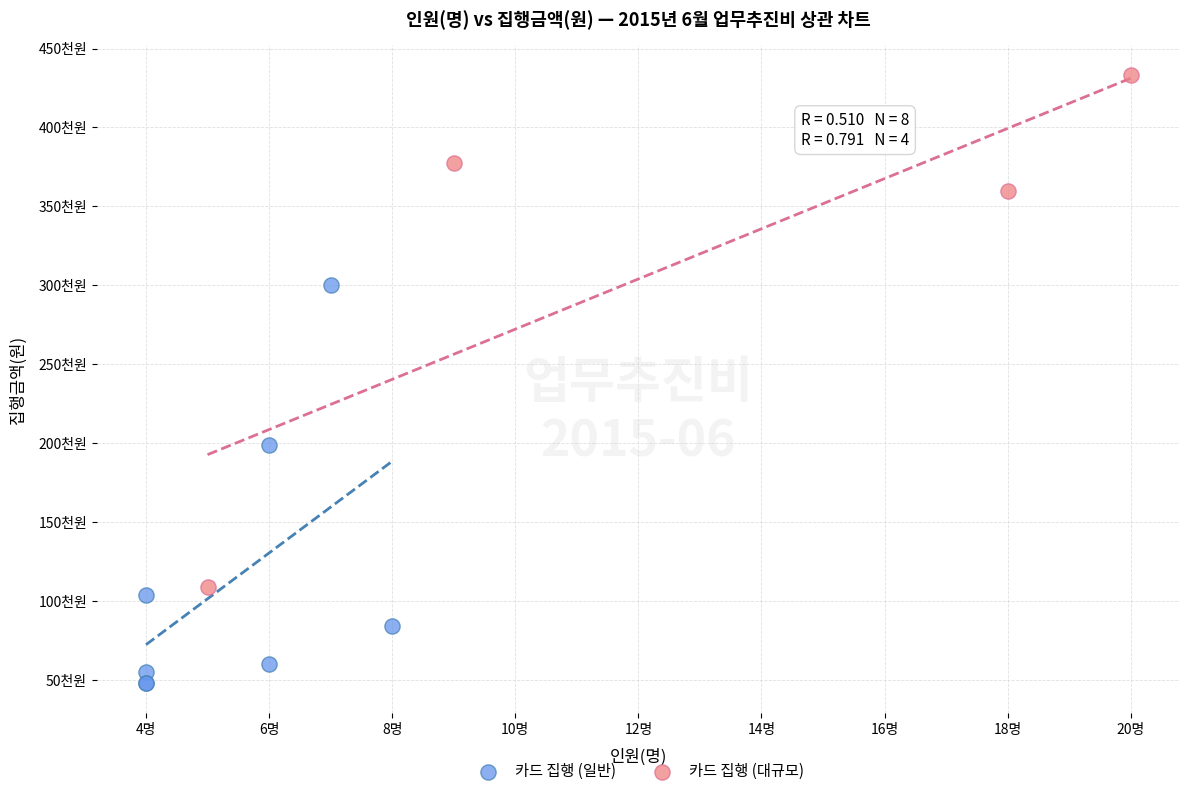

Which series reaches the maximum Y coordinate?

카드 집행 (대규모)